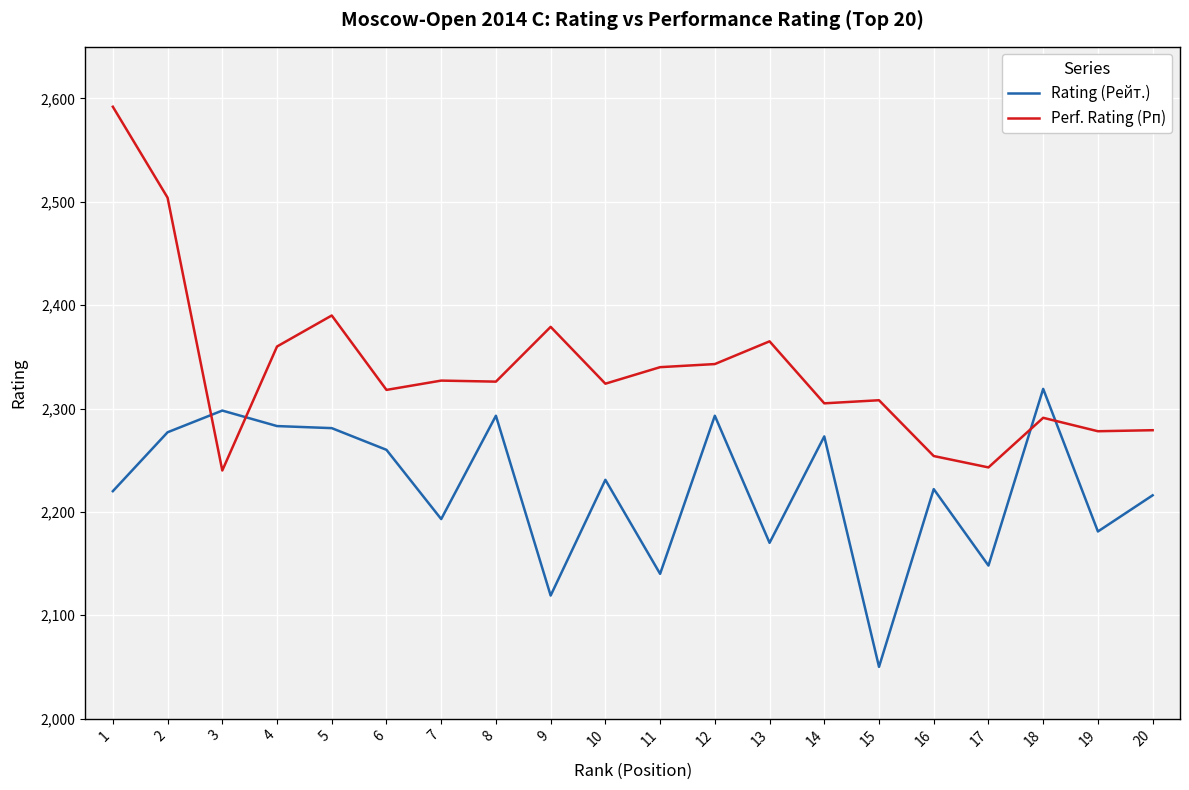

Which series has the largest total across all categories?

Perf. Rating (Рп)